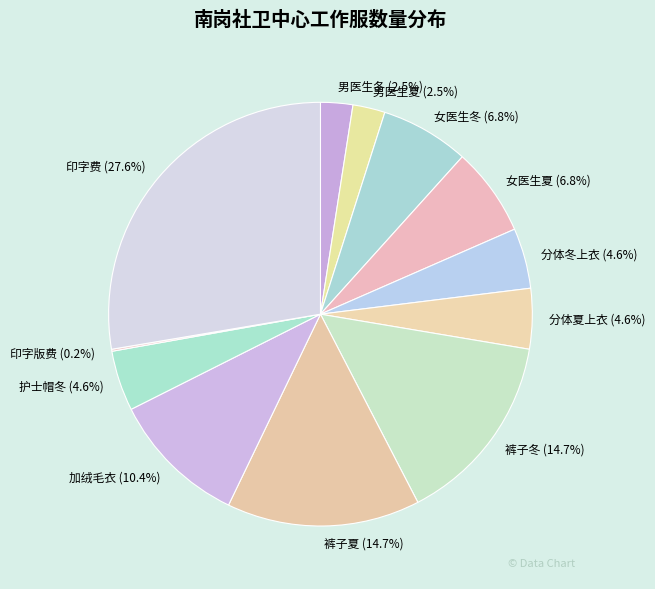

To the nearest percent, what is the average slice percentage?

8%